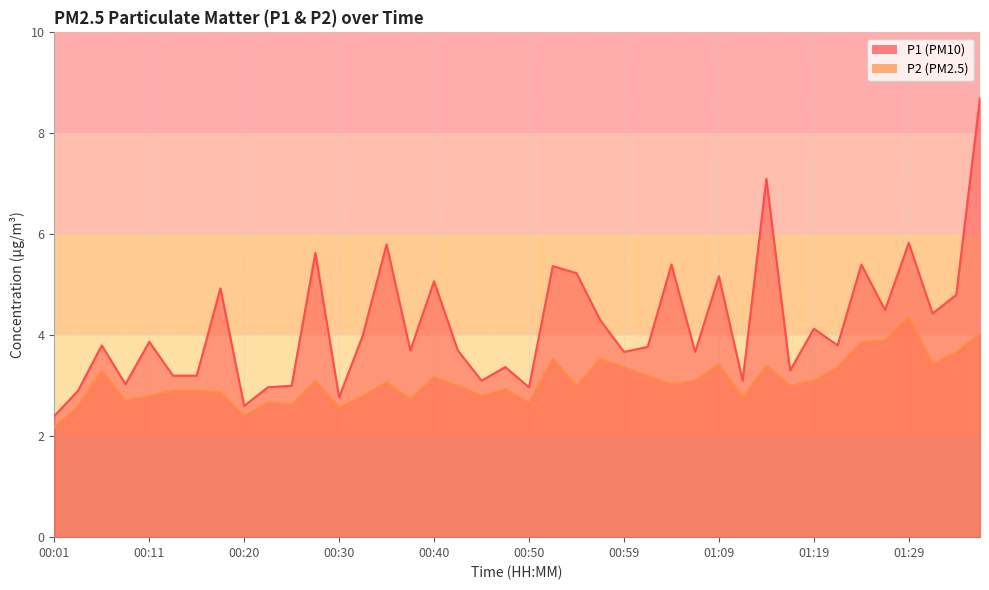

Is it true that P1 equals 4.0 at 00:33?

True